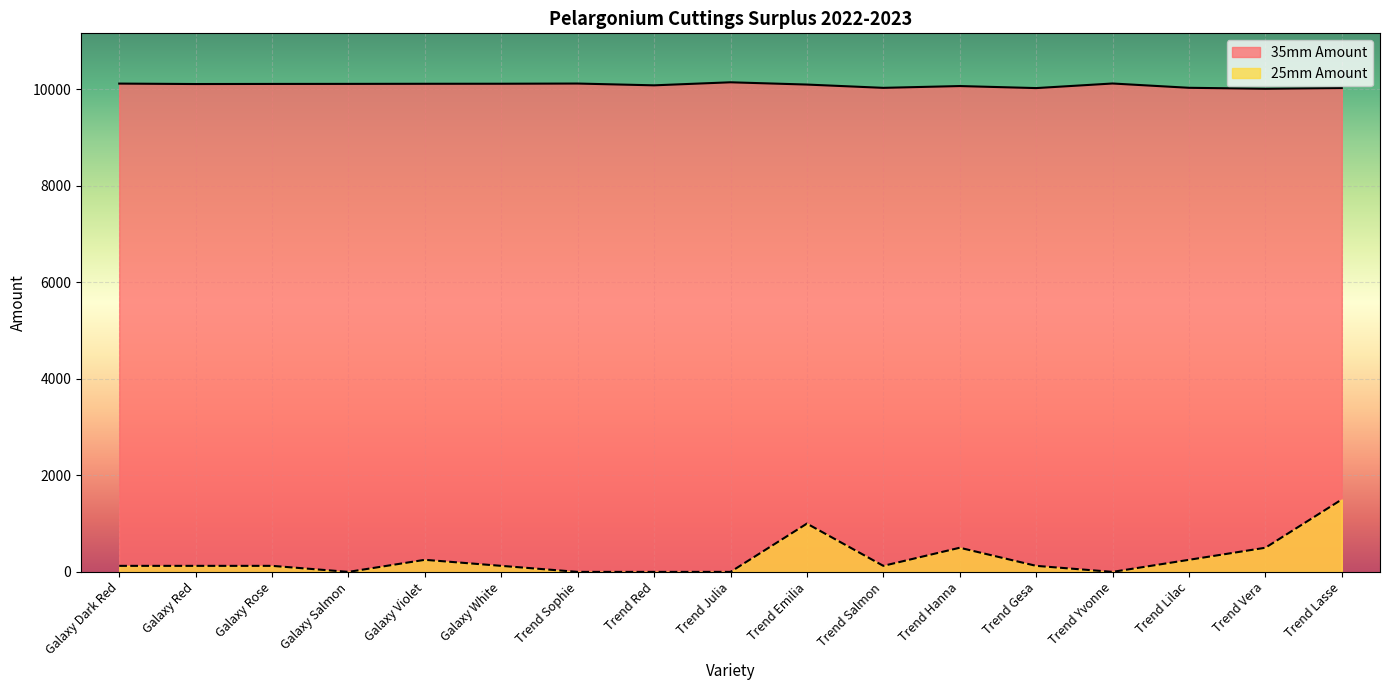

Reading left to right, extract all data points from this chart.

35mm Amount: Galaxy Dark Red=10113	Galaxy Red=10104	Galaxy Rose=10106	Galaxy Salmon=10107	Galaxy Violet=10109	Galaxy White=10110	Trend Sophie=10114	Trend Red=10077	Trend Julia=10140	Trend Emilia=10093	Trend Salmon=10025	Trend Hanna=10062	Trend Gesa=10020	Trend Yvonne=10115	Trend Lilac=10026	Trend Vera=10006	Trend Lasse=10021
25mm Amount: Galaxy Dark Red=125	Galaxy Red=125	Galaxy Rose=125	Galaxy Salmon=0	Galaxy Violet=250	Galaxy White=125	Trend Sophie=0	Trend Red=0	Trend Julia=0	Trend Emilia=1000	Trend Salmon=125	Trend Hanna=500	Trend Gesa=125	Trend Yvonne=0	Trend Lilac=250	Trend Vera=500	Trend Lasse=1500